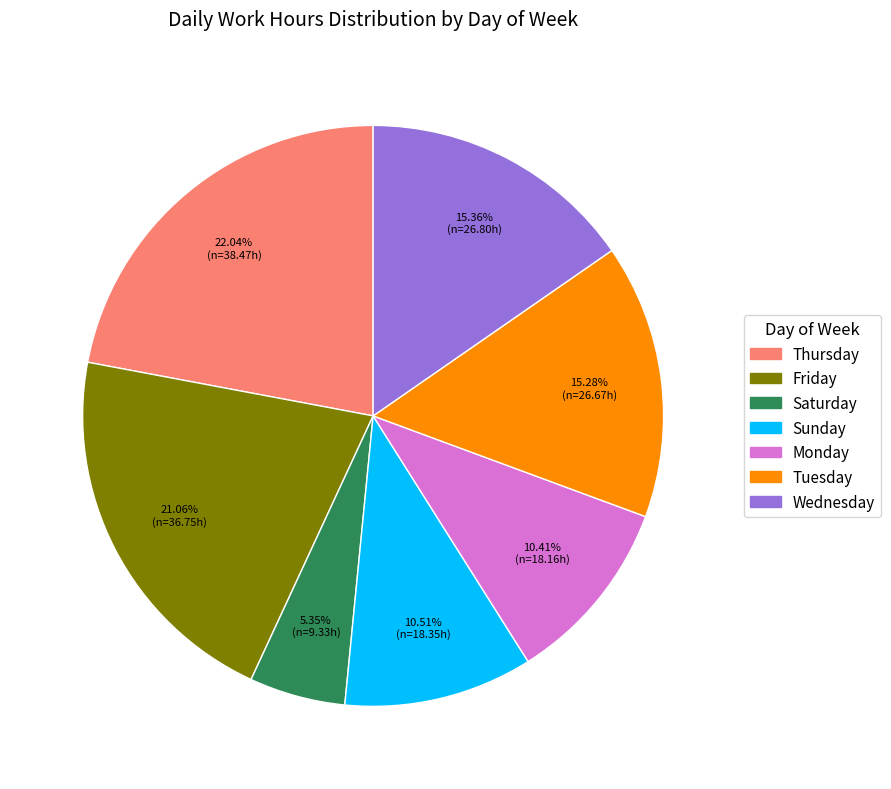

Is there a majority slice in this chart?

No